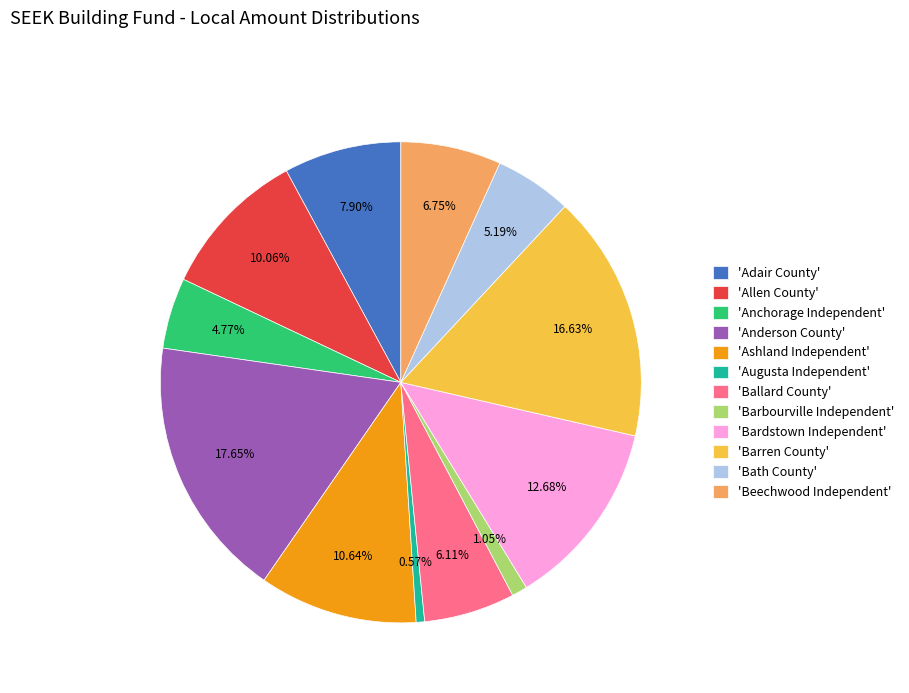

Is there any slice that represents more than half of the pie?

No